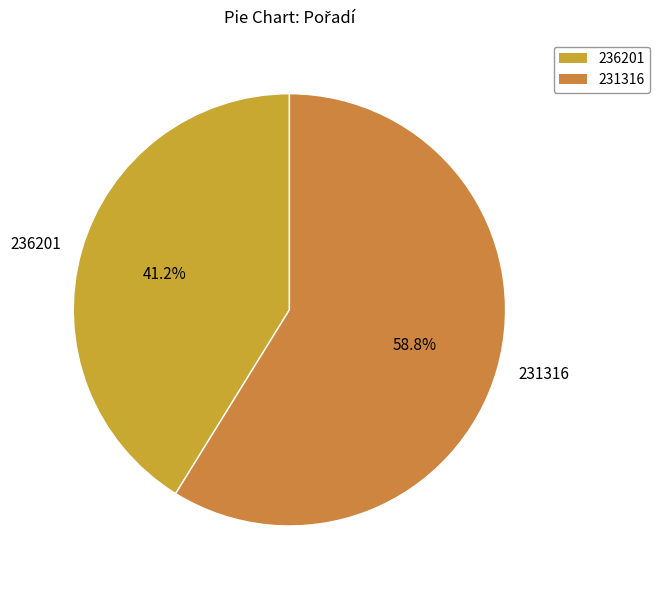

Count the number of slices in the pie.

2